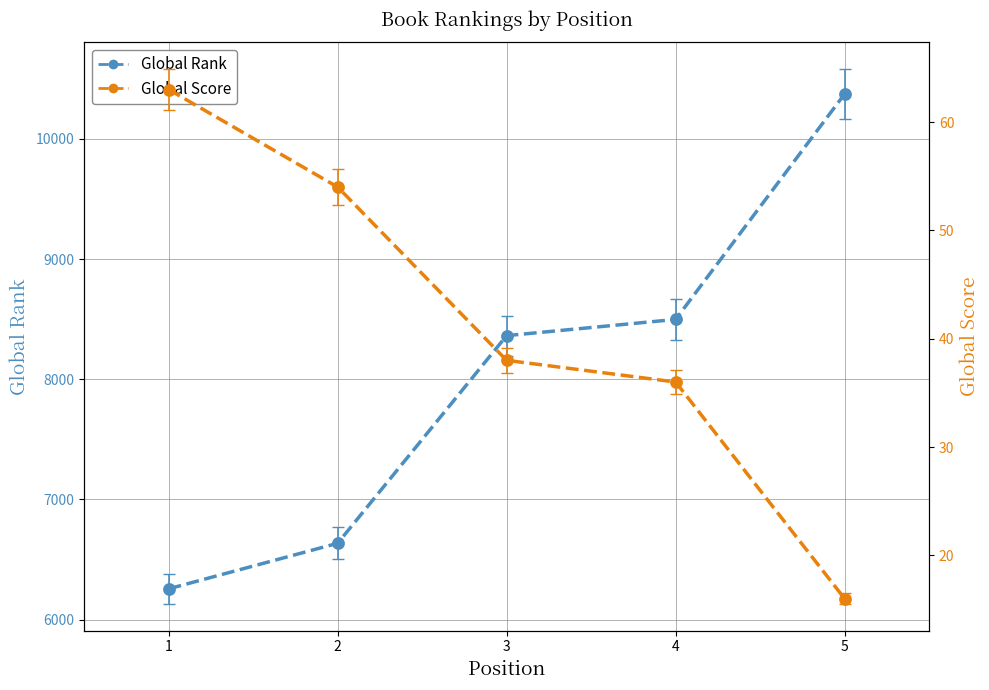

What is the difference between the highest and lowest values at 3?

8325